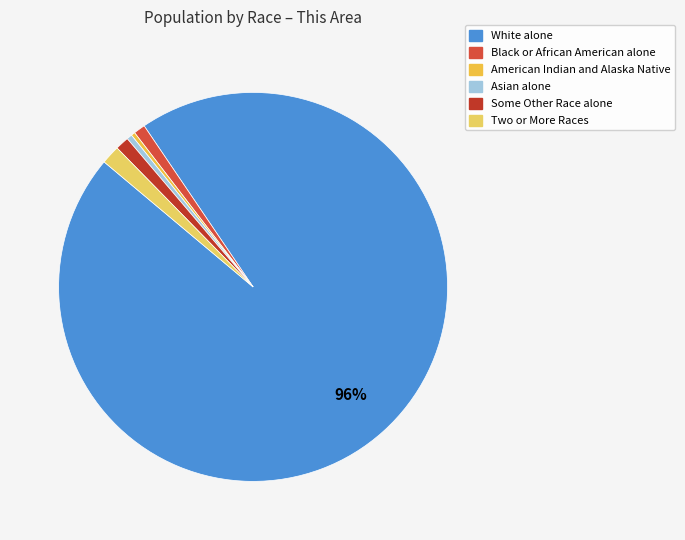

How many slices are in this pie chart?

6